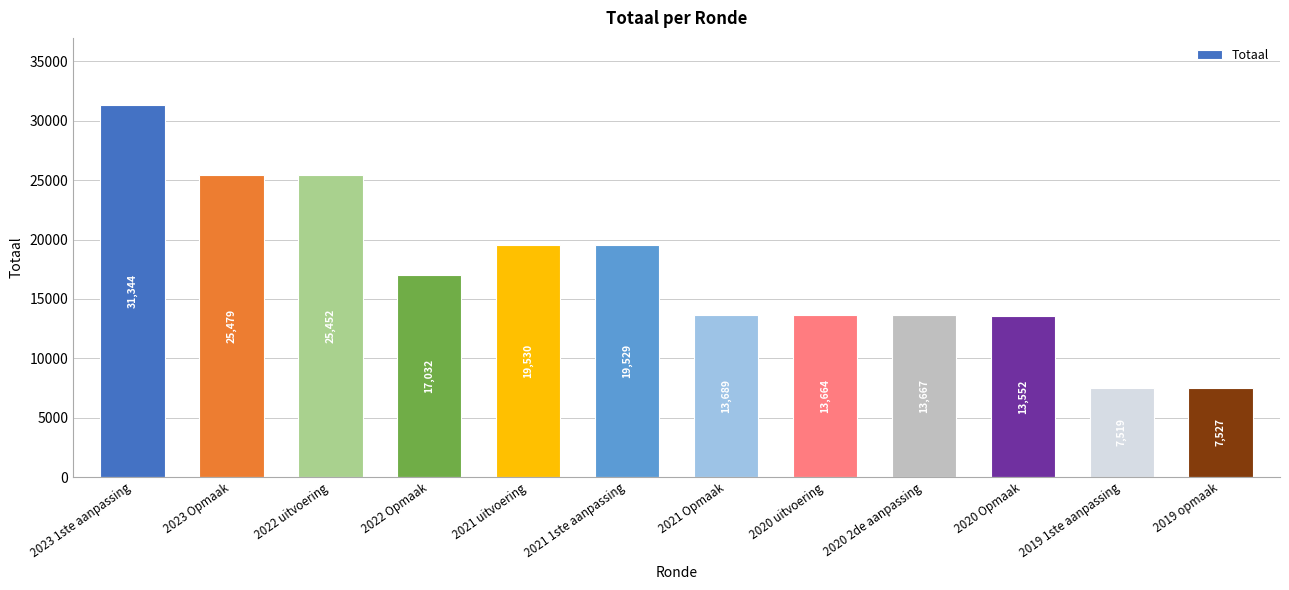

Rank the categories by value from highest to lowest.

2023 1ste aanpassing, 2023 Opmaak, 2022 uitvoering, 2021 uitvoering, 2021 1ste aanpassing, 2022 Opmaak, 2021 Opmaak, 2020 2de aanpassing, 2020 uitvoering, 2020 Opmaak, 2019 opmaak, 2019 1ste aanpassing